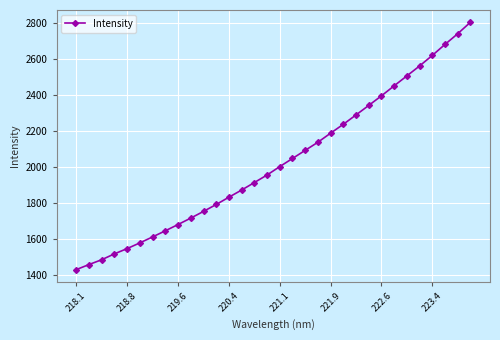

Does the chart have visible grid lines?

Yes